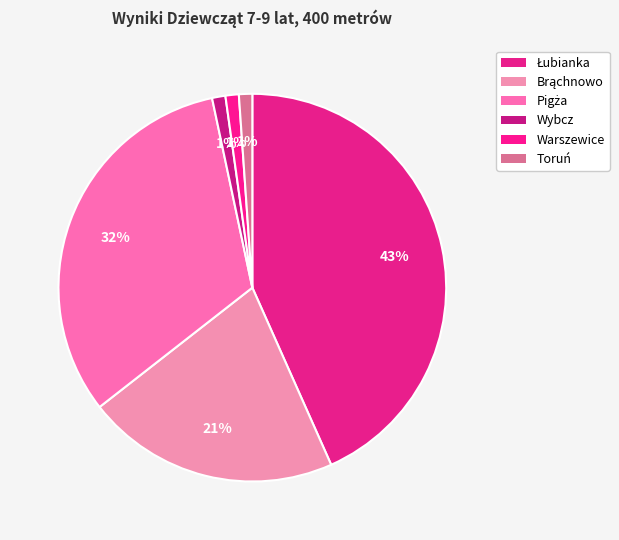

How many segments does this pie chart have?

6